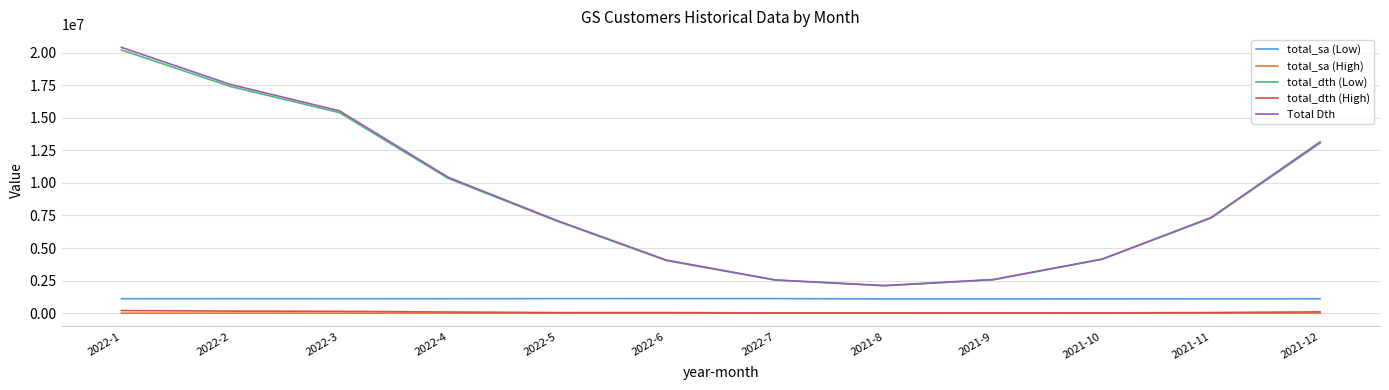

How many series are shown in this chart?

5